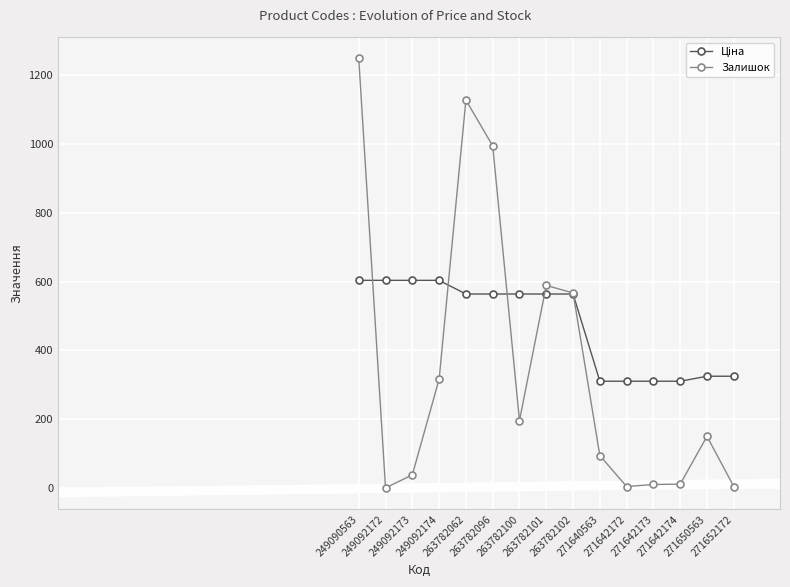

What is the total value across all series at 263782102?

1131.0